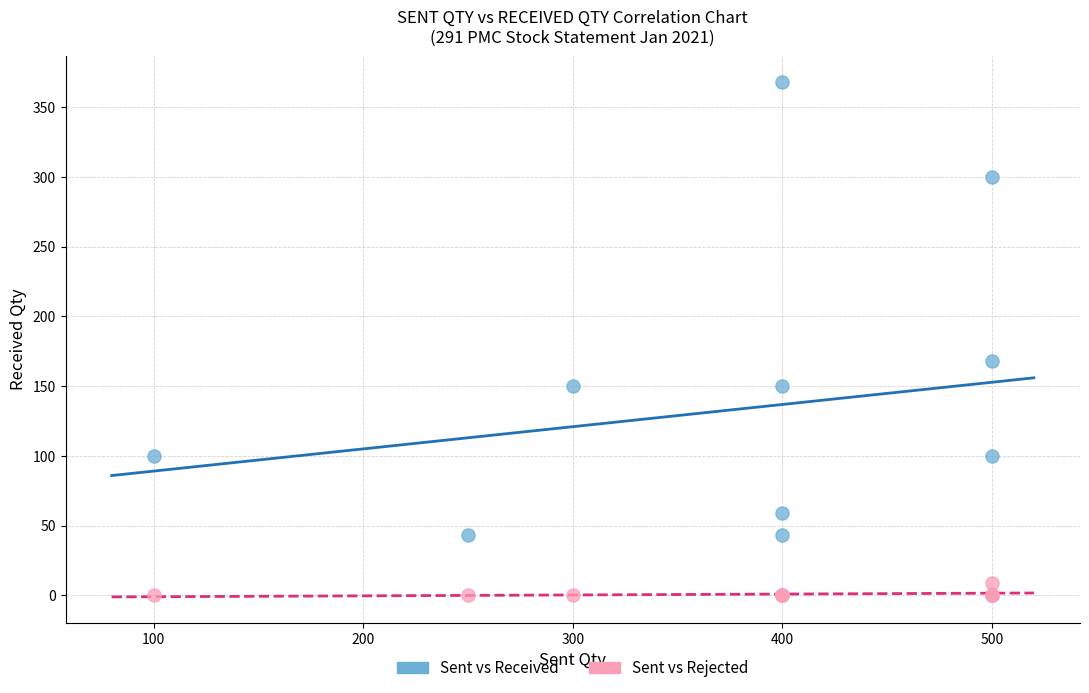

Across all series, what Y value is closest to 184?

168